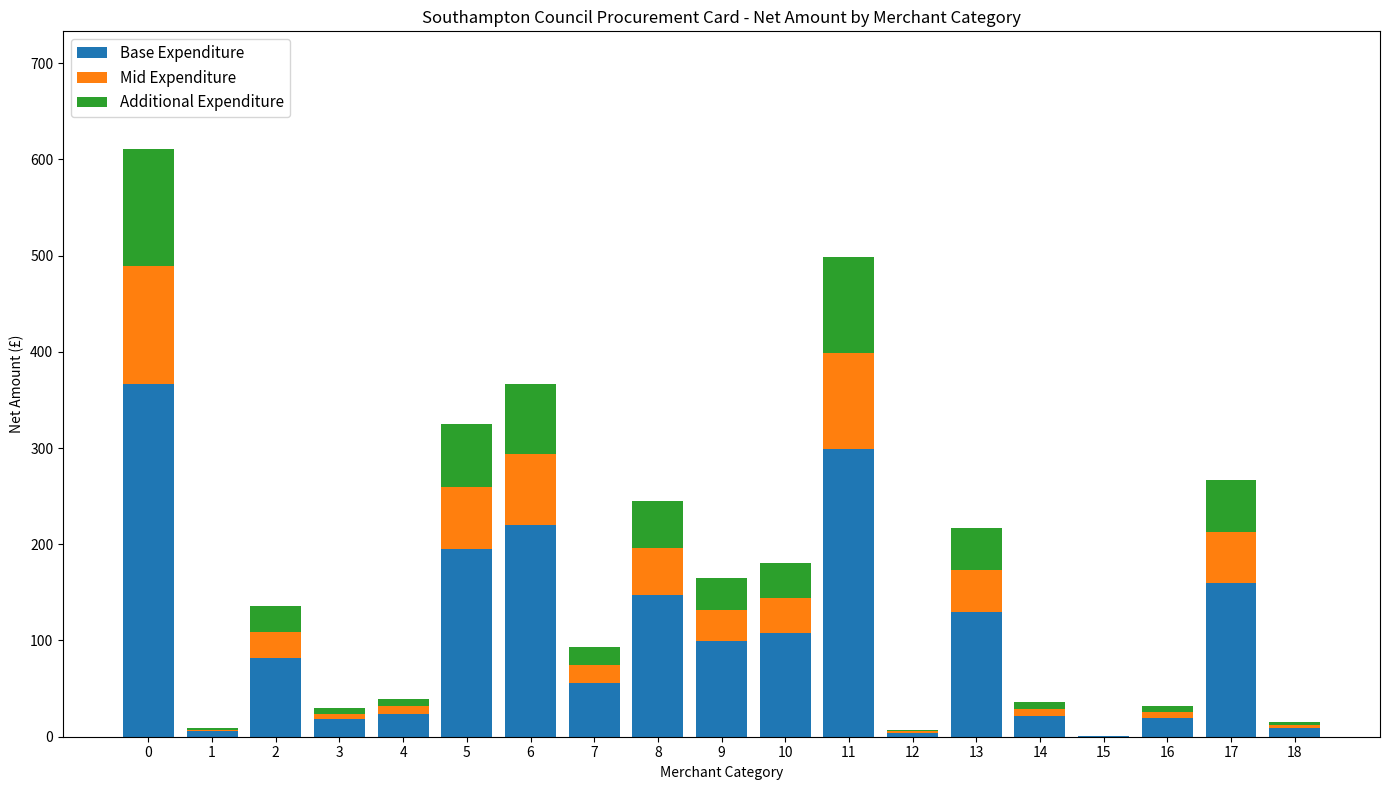

What is the maximum value for Base Expenditure?

366.5